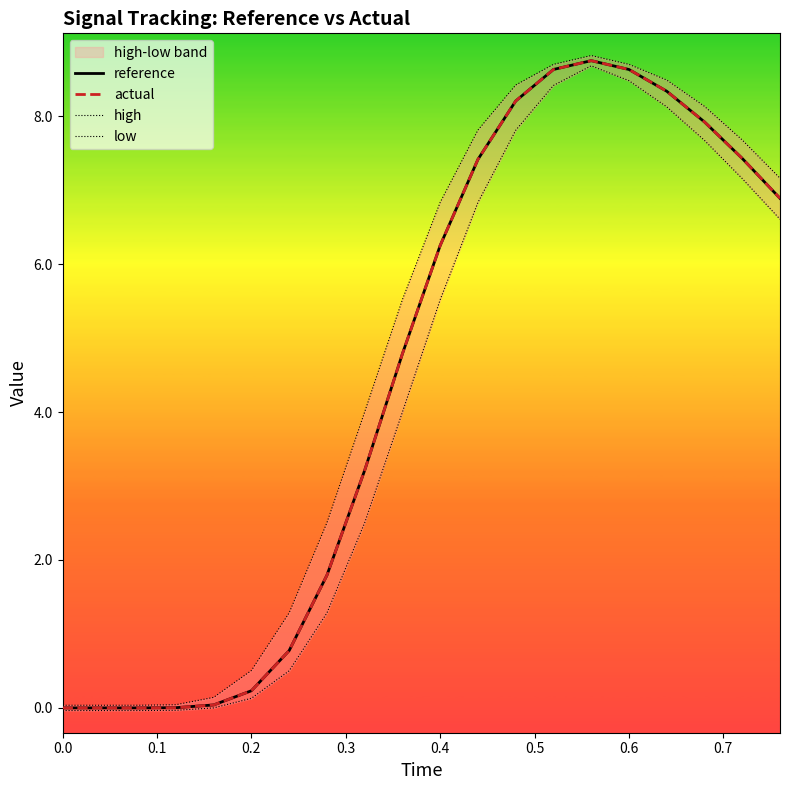

What is the average value of the high series?

4.7